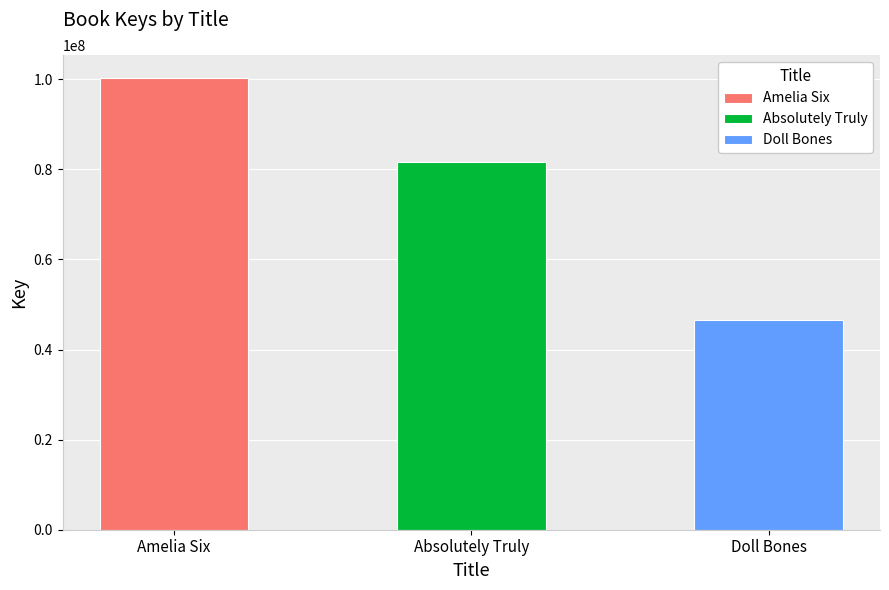

Count the values in the range 46644544 to 100342938.

3